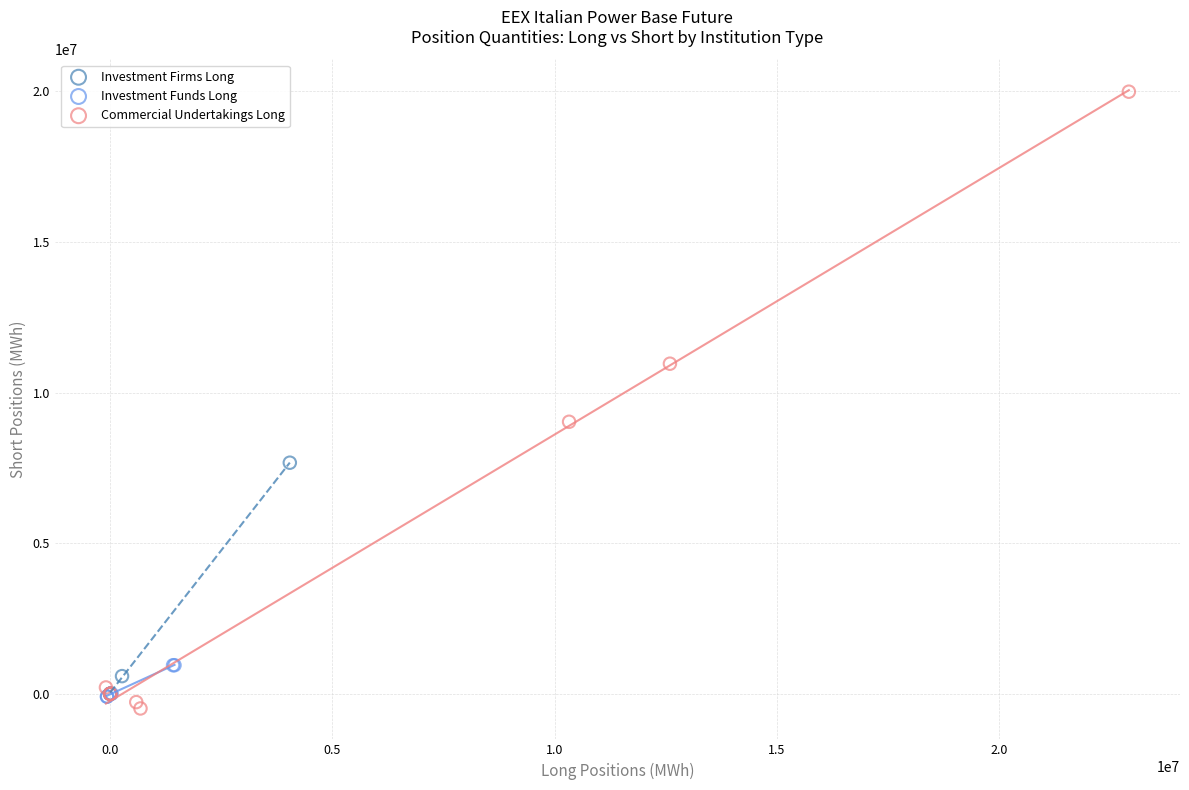

Which series has the widest spread of Y values?

Commercial Undertakings Long